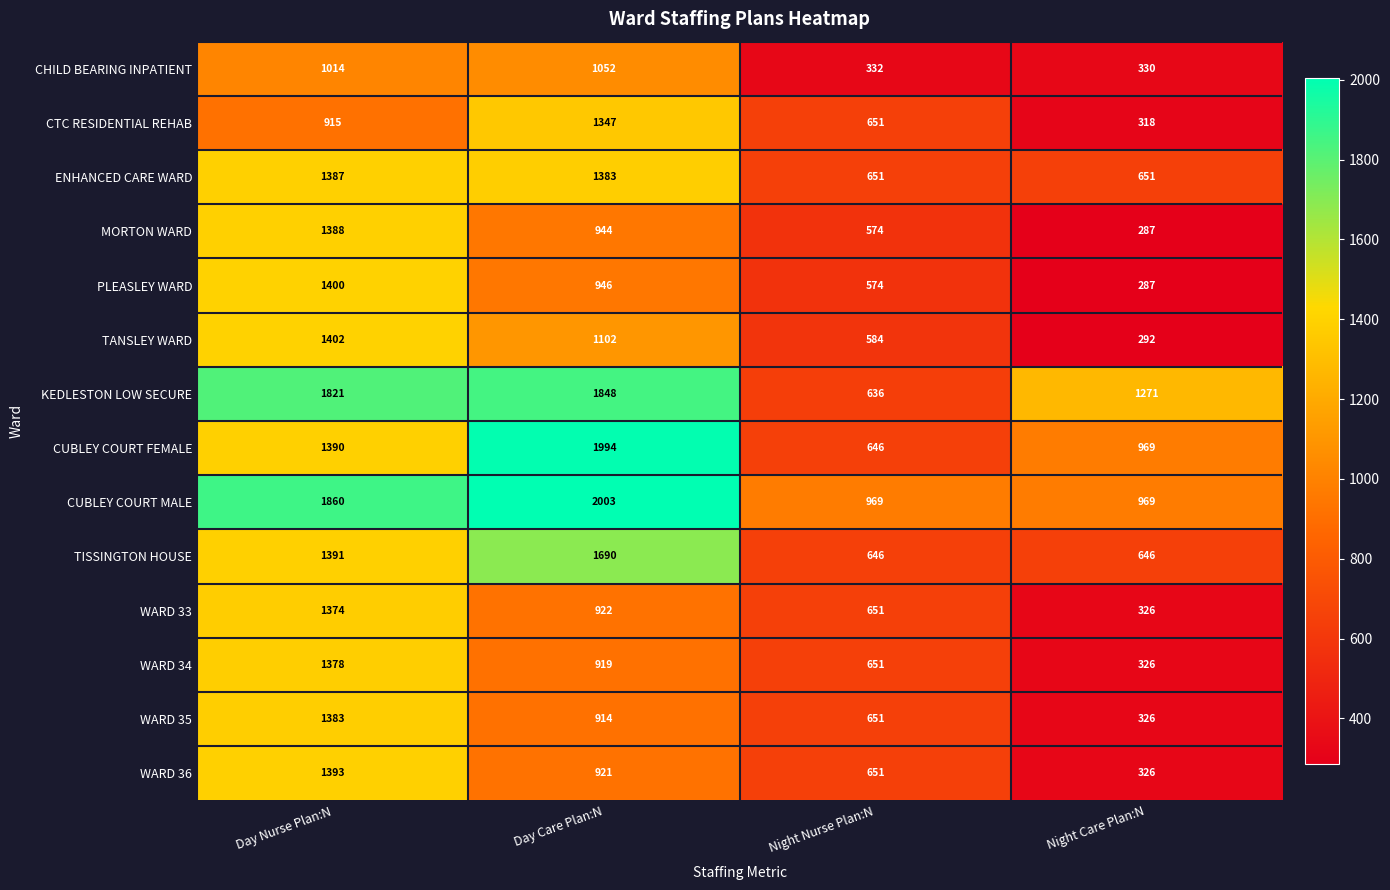

Rank the series by their maximum value, from highest to lowest.

CUBLEY COURT MALE, CUBLEY COURT FEMALE, KEDLESTON LOW SECURE, TISSINGTON HOUSE, TANSLEY WARD, PLEASLEY WARD, WARD 36, MORTON WARD, ENHANCED CARE WARD, WARD 35, WARD 34, WARD 33, CTC RESIDENTIAL REHAB, CHILD BEARING INPATIENT